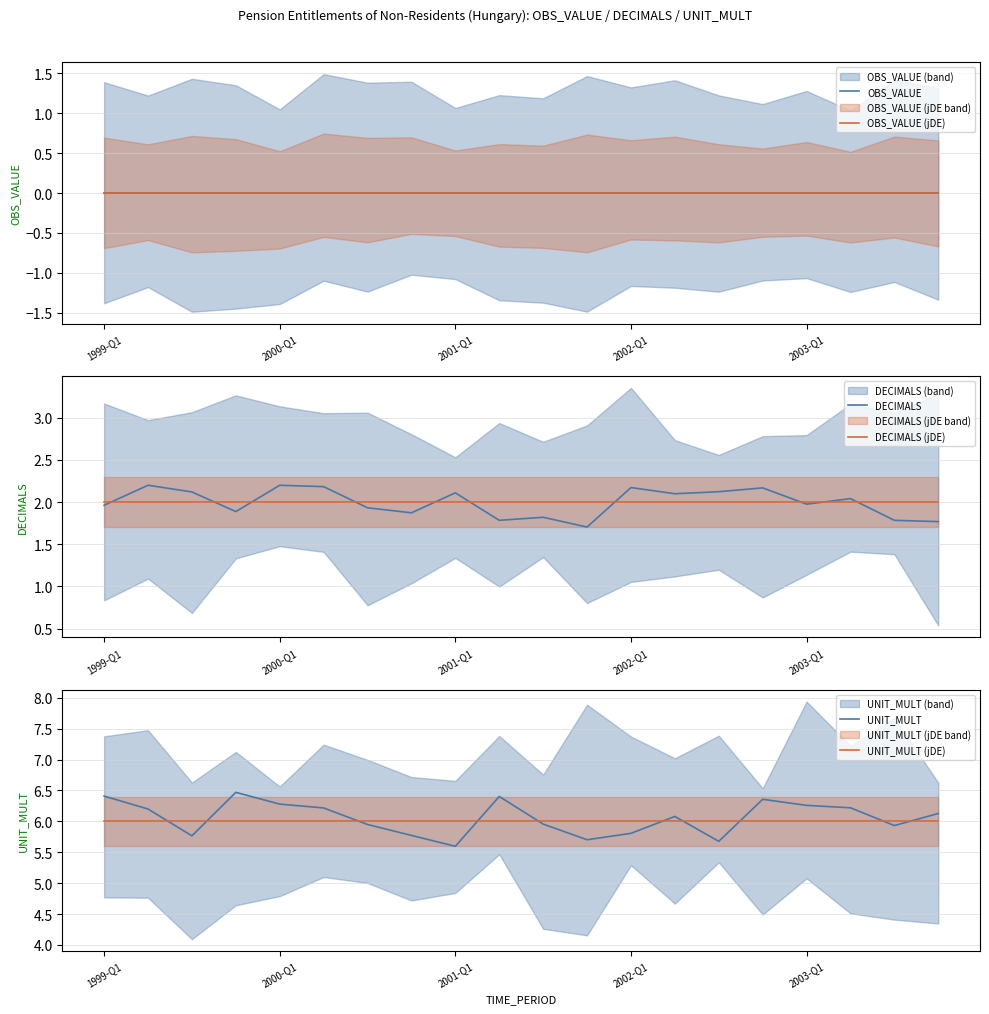

The value of DECIMALS (jDE) at 2002-Q1 is 2.7. True or false?

False